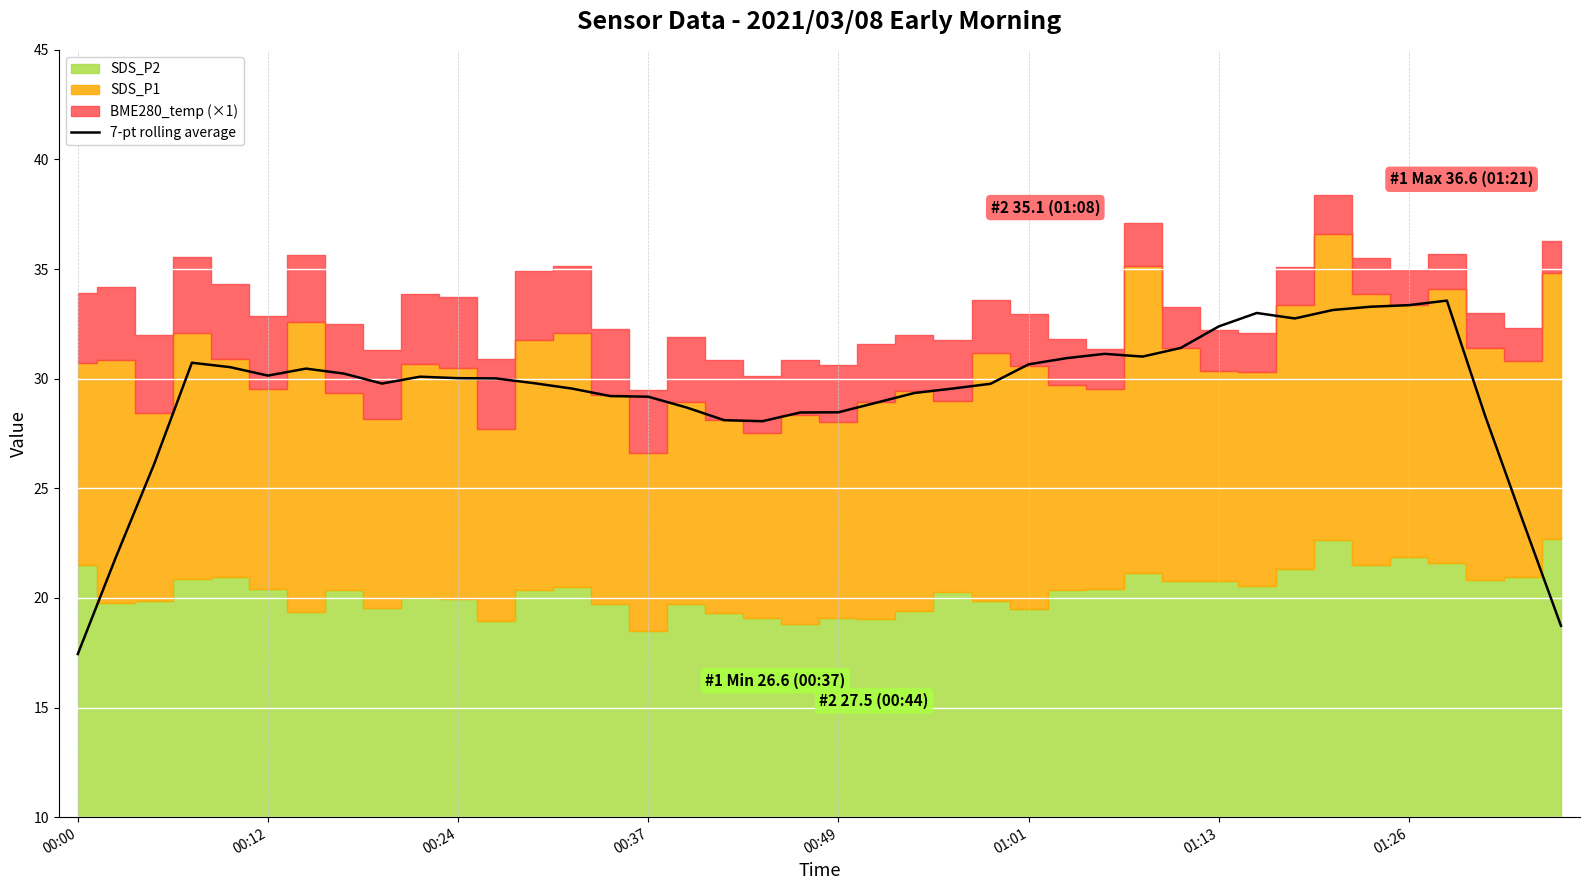

What is the lowest value of the 7-pt rolling average series?

17.4